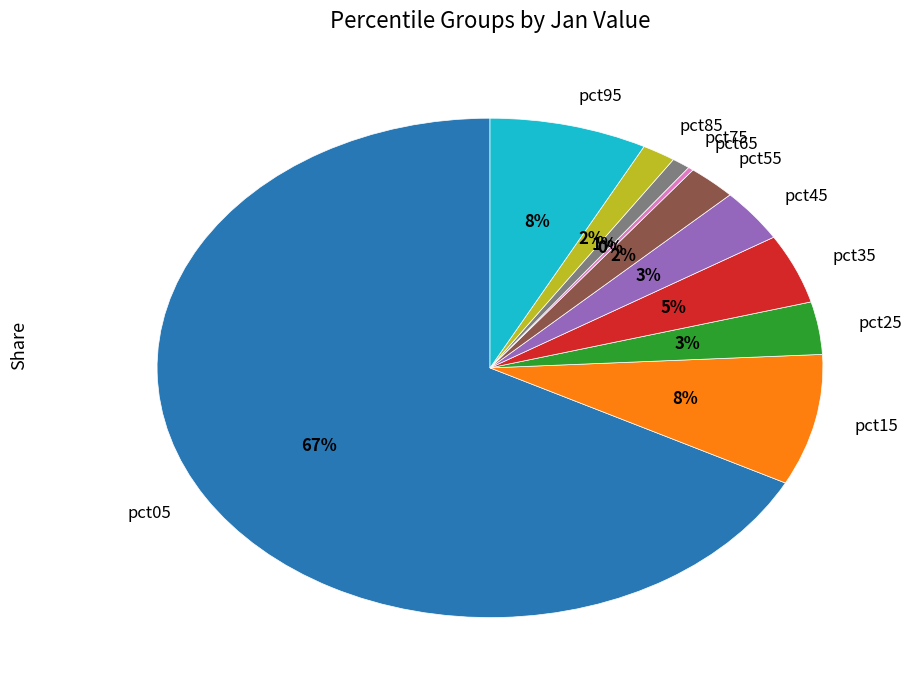

Combined, do pct45 and pct75 account for over 50%?

No